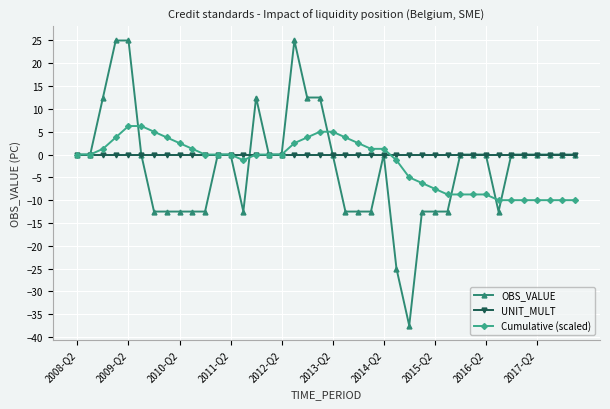

What is the value of the OBS_VALUE point at the 24th from the left?

-12.5